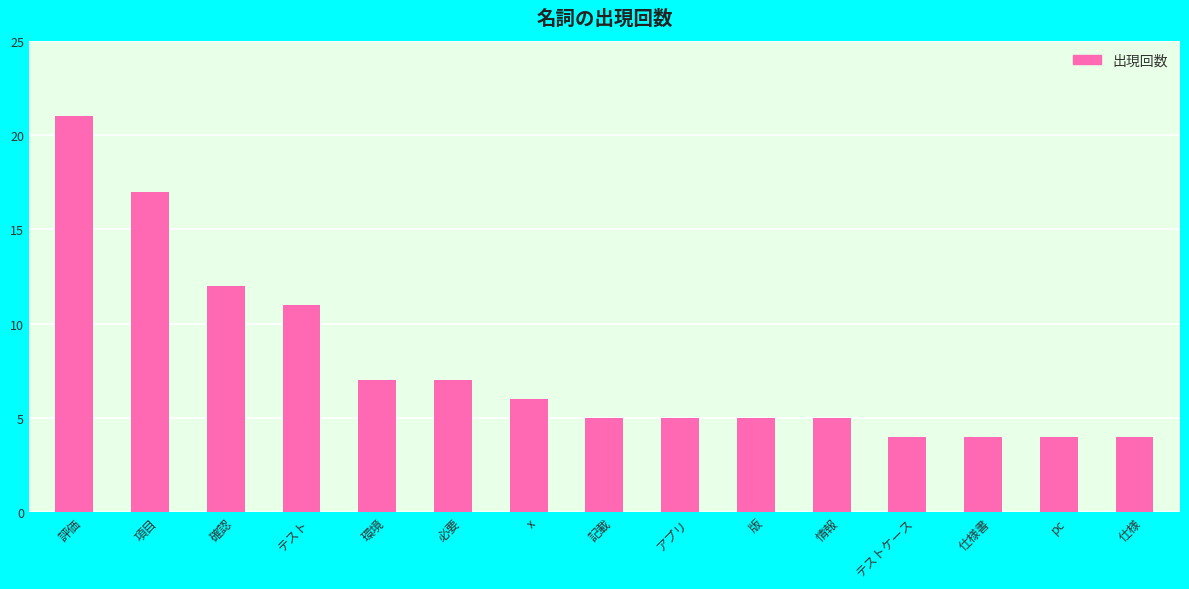

The value at 項目 is 17. True or false?

True